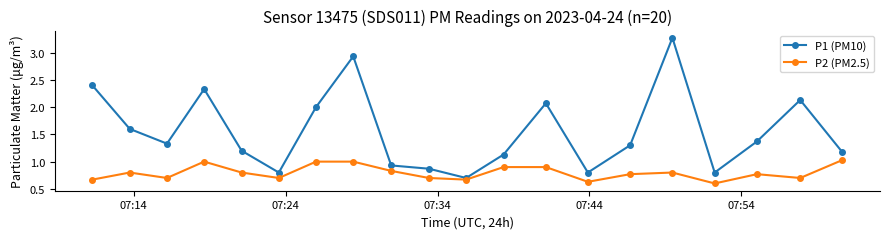

In P2 (PM2.5), how many points are lower than both neighbors (excluding endpoints)?

6